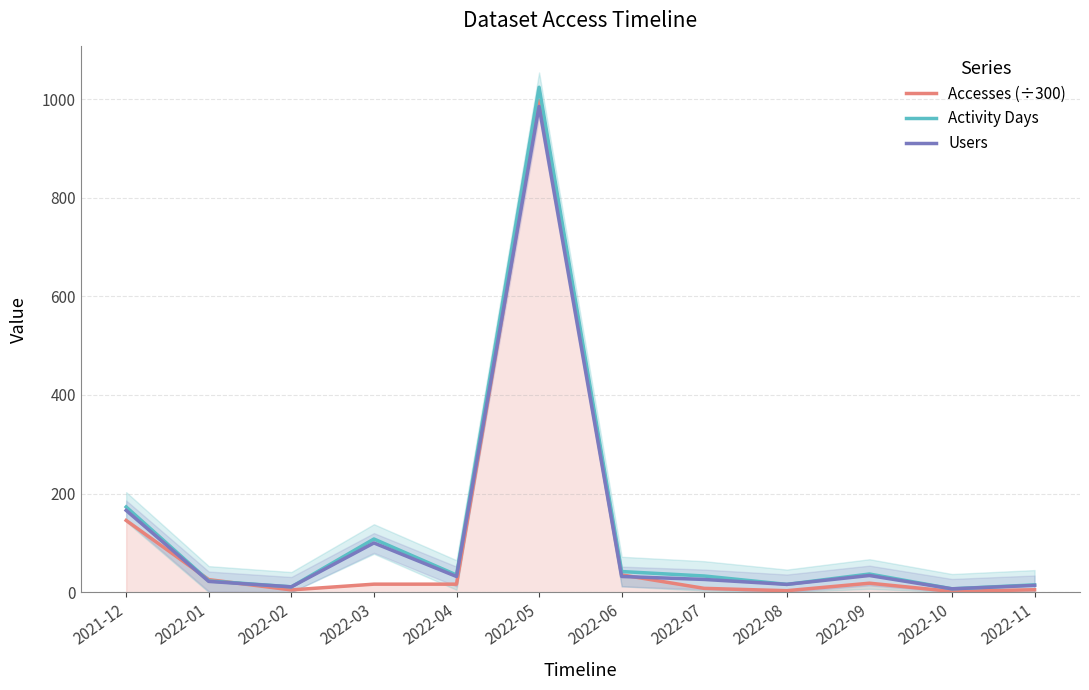

How many interior local valleys does the Activity Days series have?

4